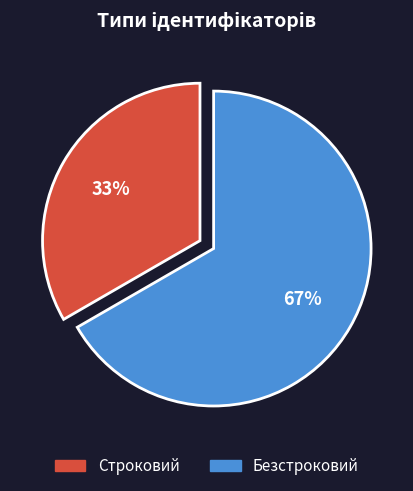

To the nearest percent, what is the combined percentage of Строковий and Безстроковий?

100%